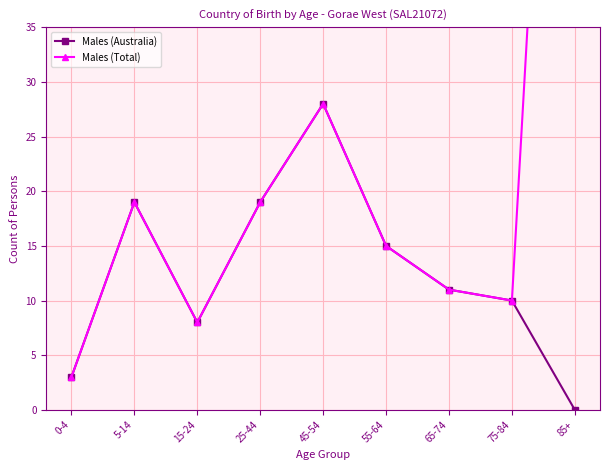

Where is the first local maximum for Males (Australia)?

5-14